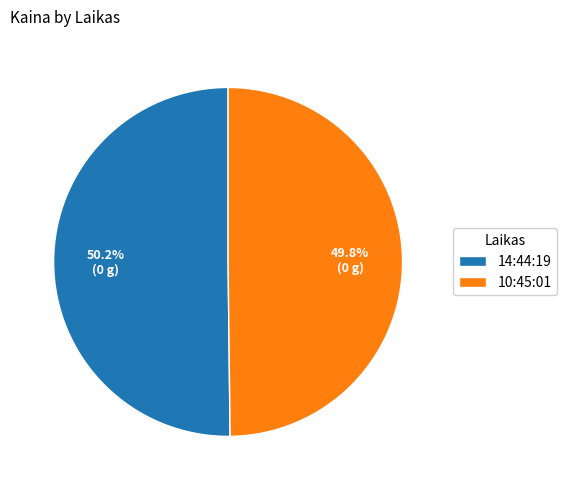

Is it true that 14:44:19 is 39% of the pie?

False